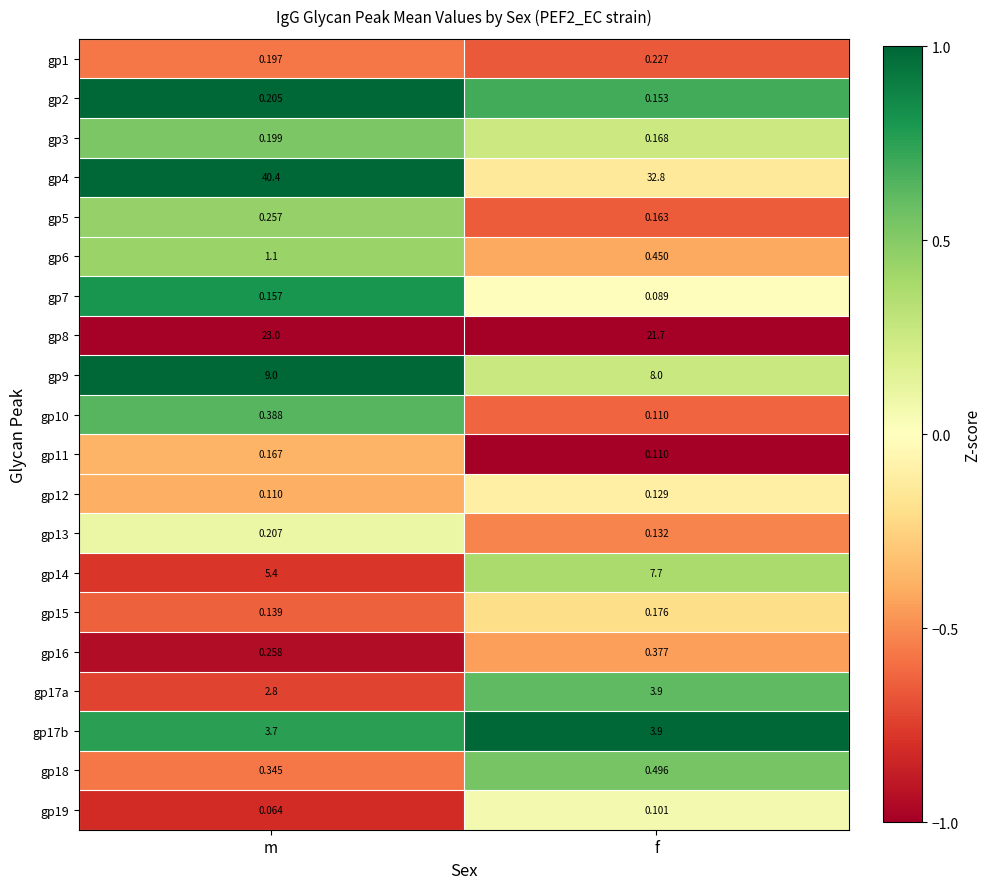

List the labels in order of gp4 value, smallest first.

f, m